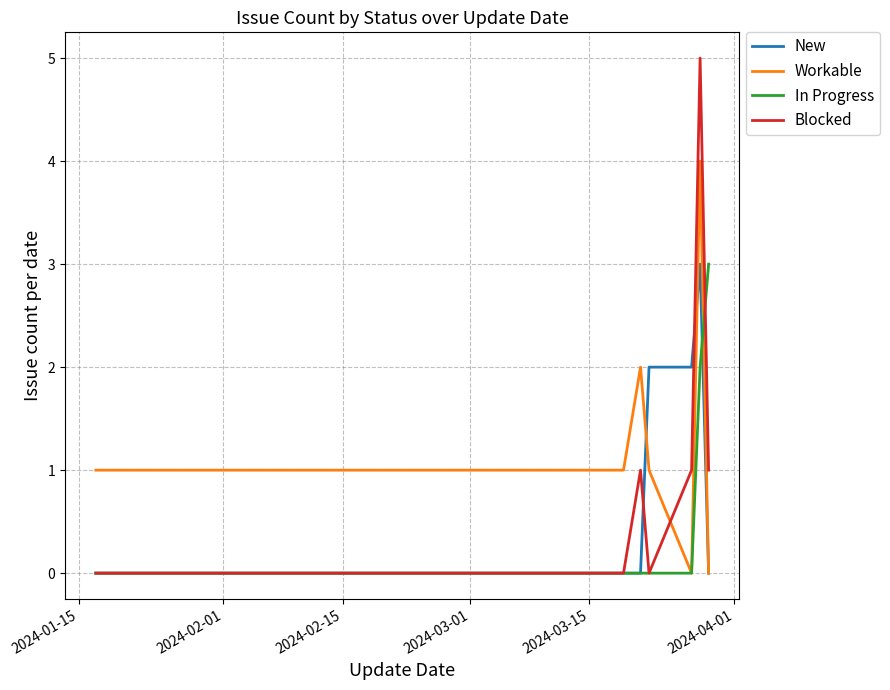

Which series has the largest total across all categories?

Workable